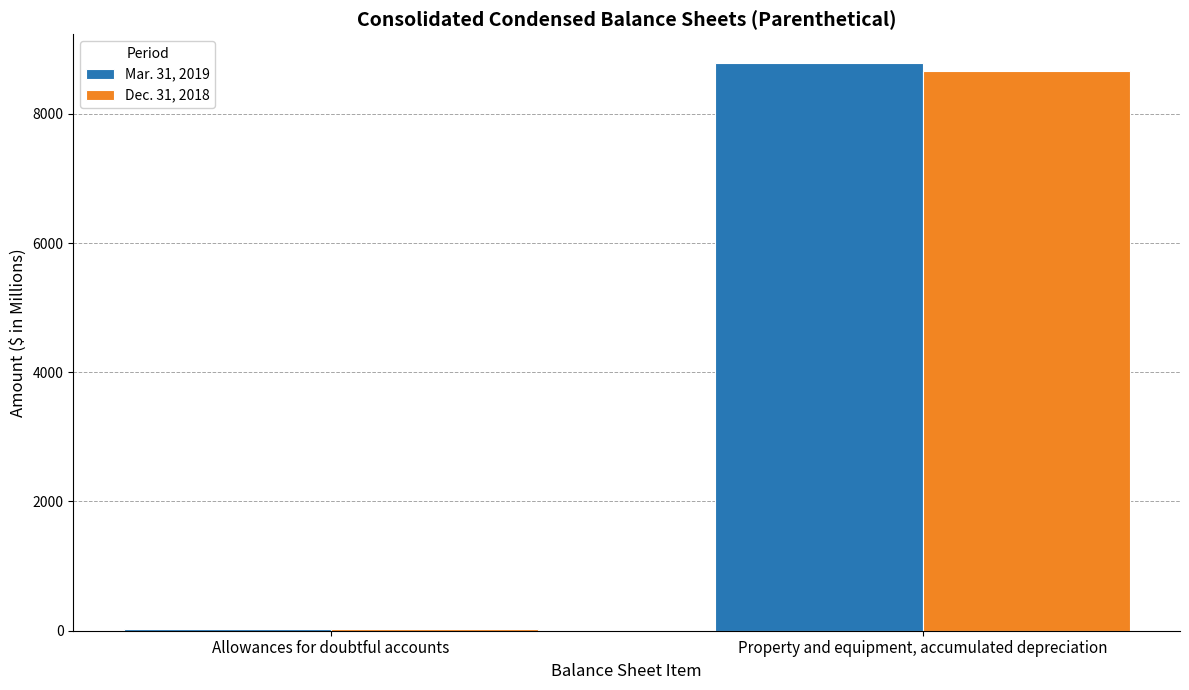

The Mar. 31, 2019 series shows 3026.9 at Property and equipment, accumulated depreciation. True or false?

False